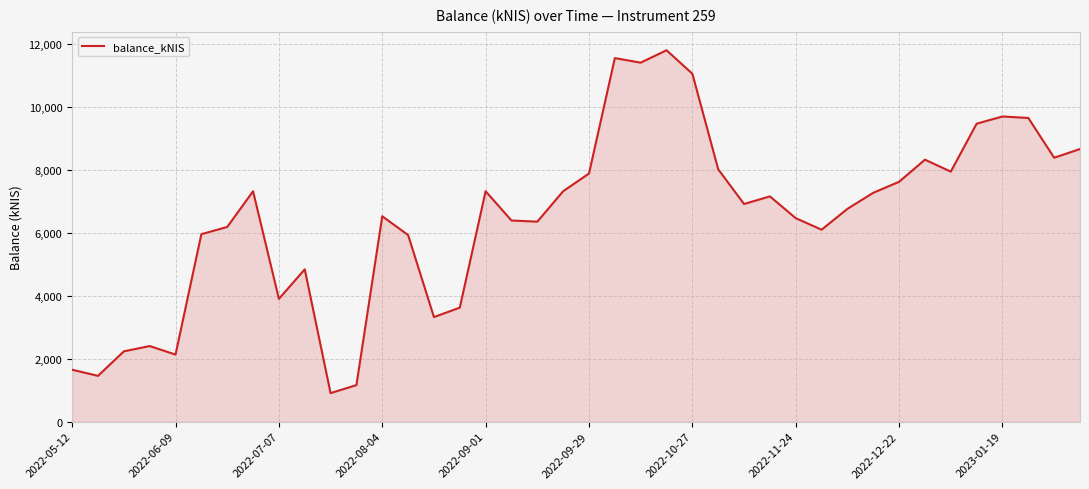

What is the minimum value shown in the chart?

904.1